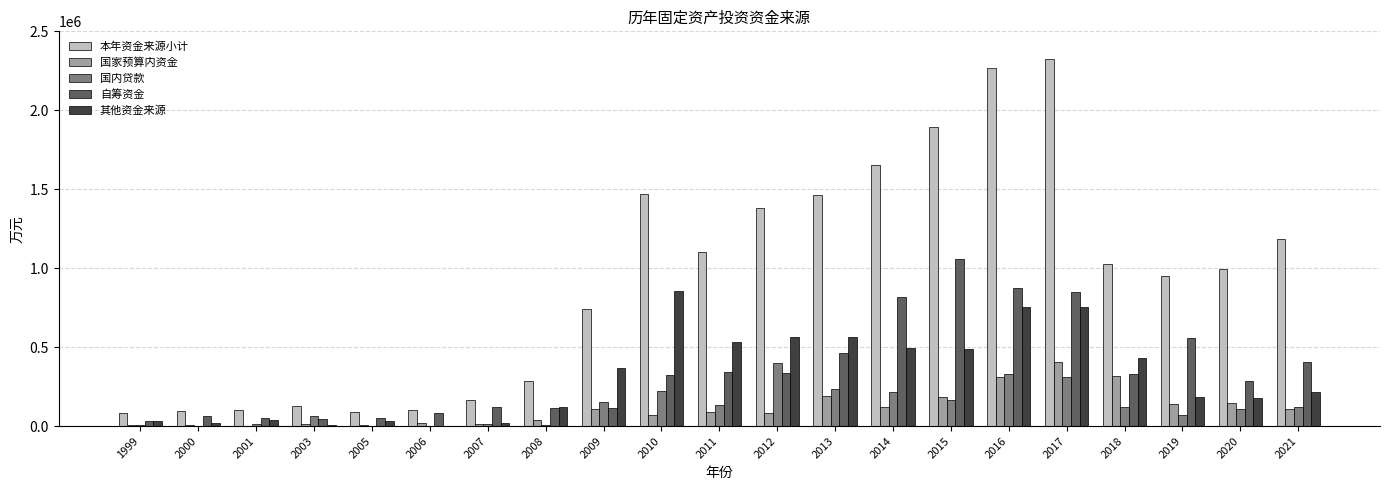

How many groups of bars are there?

21